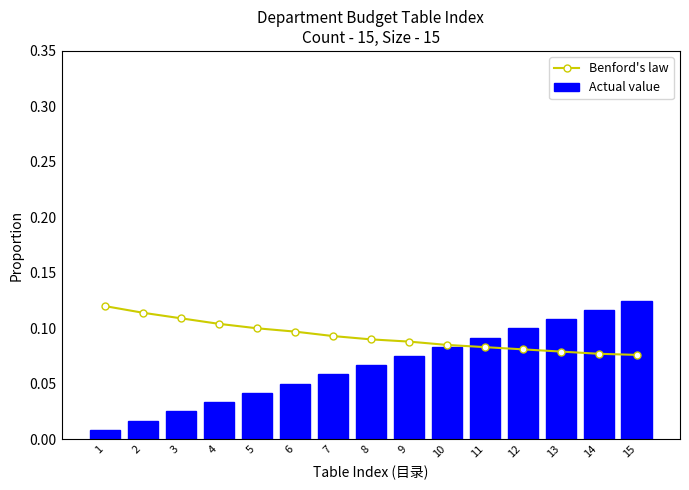

Which category has the highest value in the Actual value series?

15